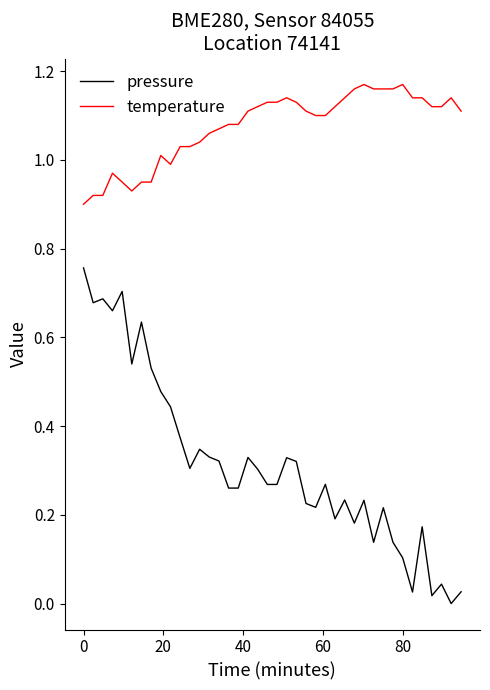

How many lines are shown in the chart?

2